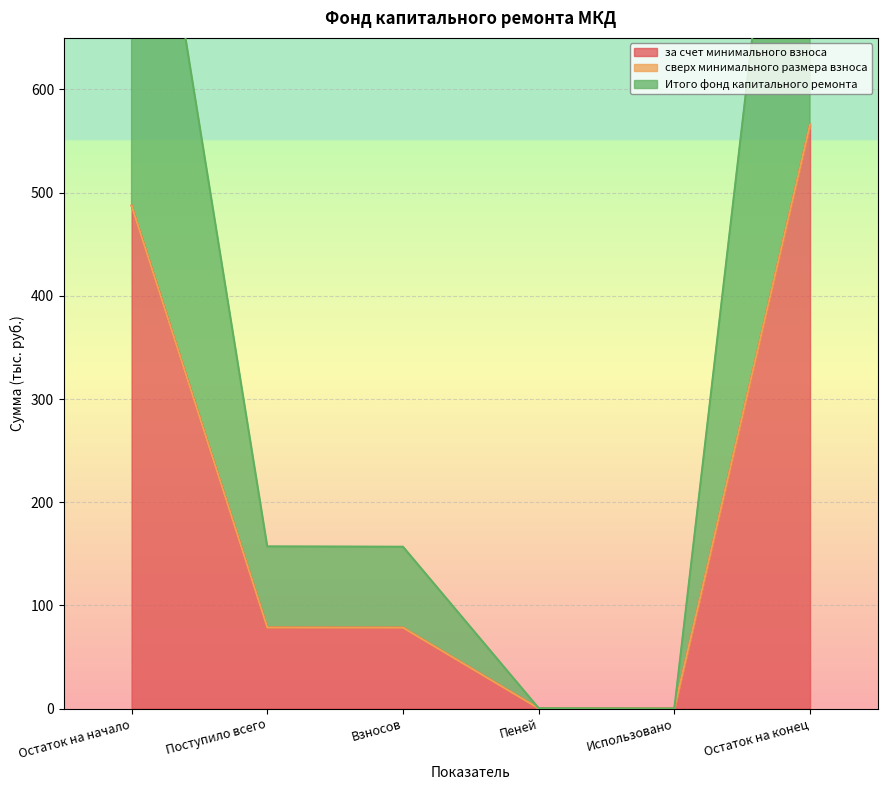

How many categories are shown in the chart?

6